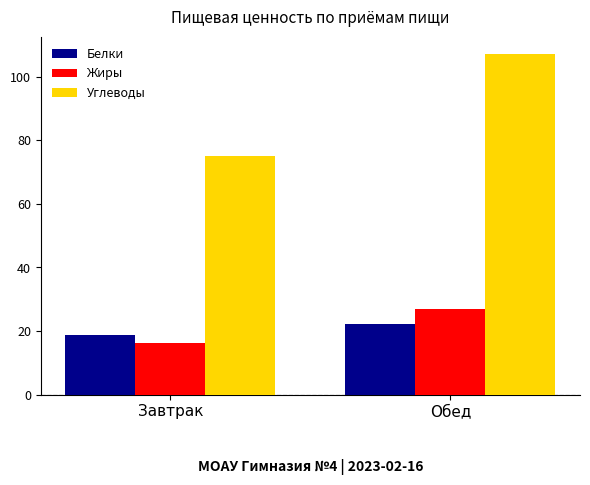

What value does the Углеводы series have at Обед?

107.2